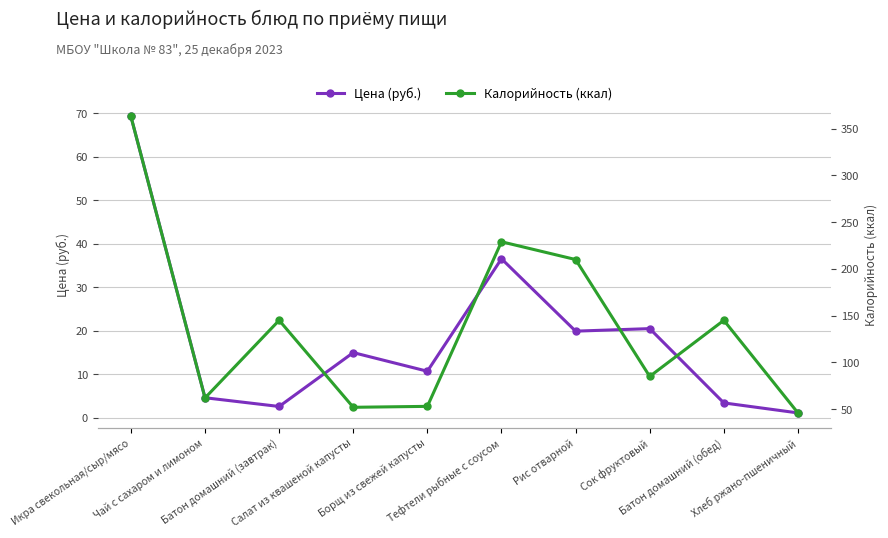

What is the label of the 8th point from the left?

Сок фруктовый